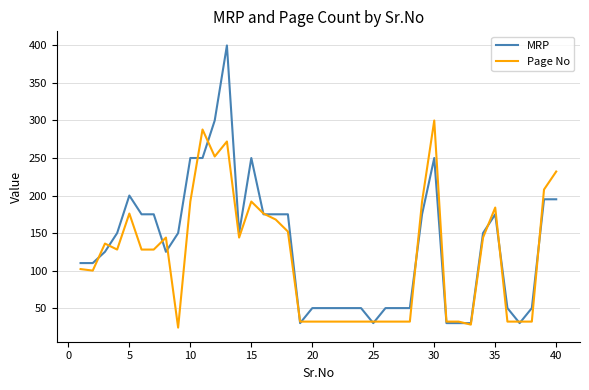

What is the difference between the maximum and minimum values in the MRP series?

370